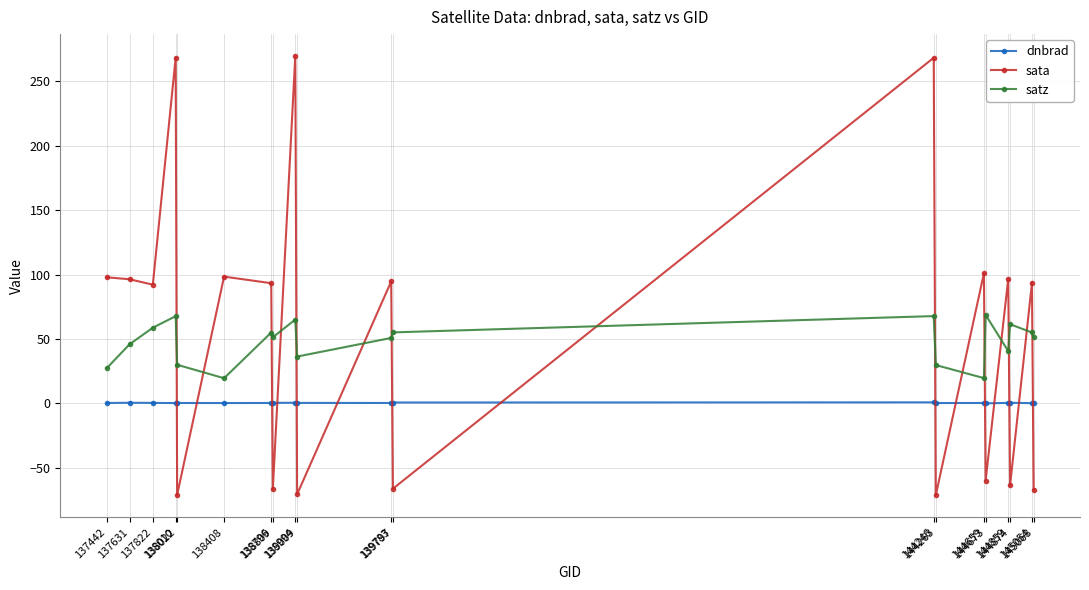

What is the minimum value for satz?

19.5